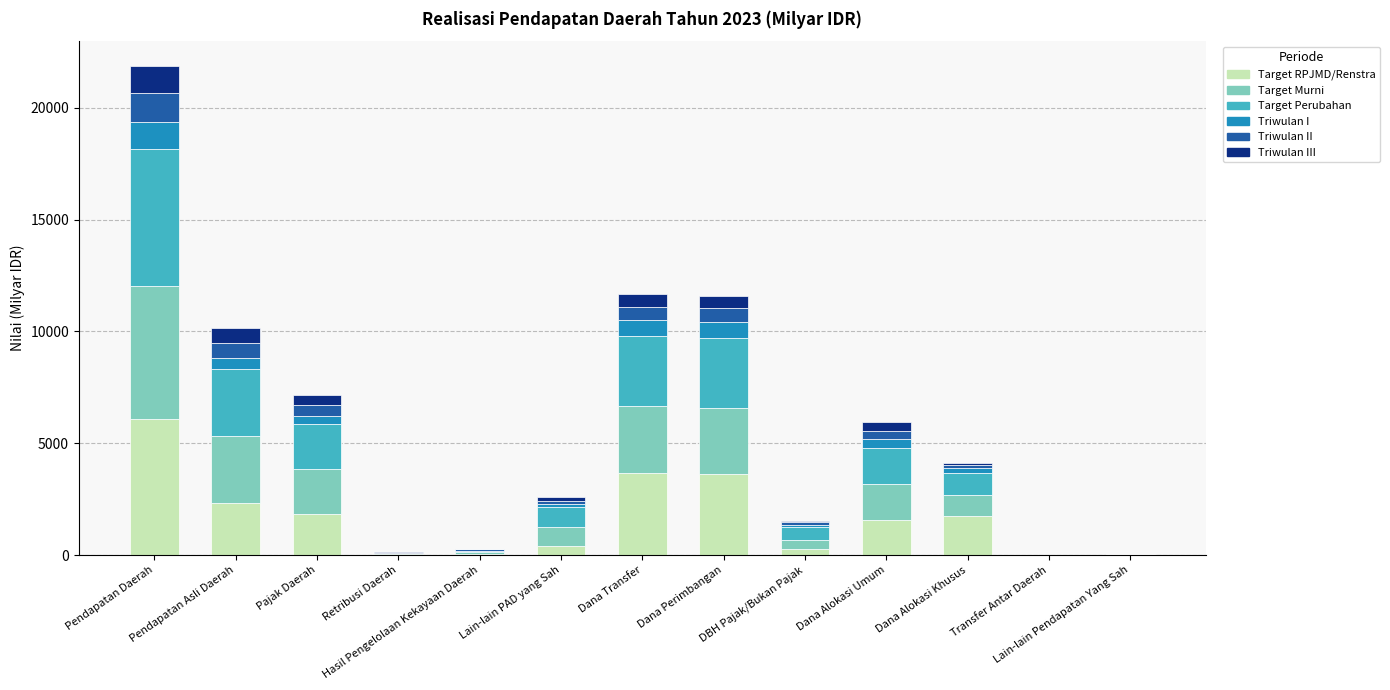

What is the sum of all Target RPJMD/Renstra values?

21709.6